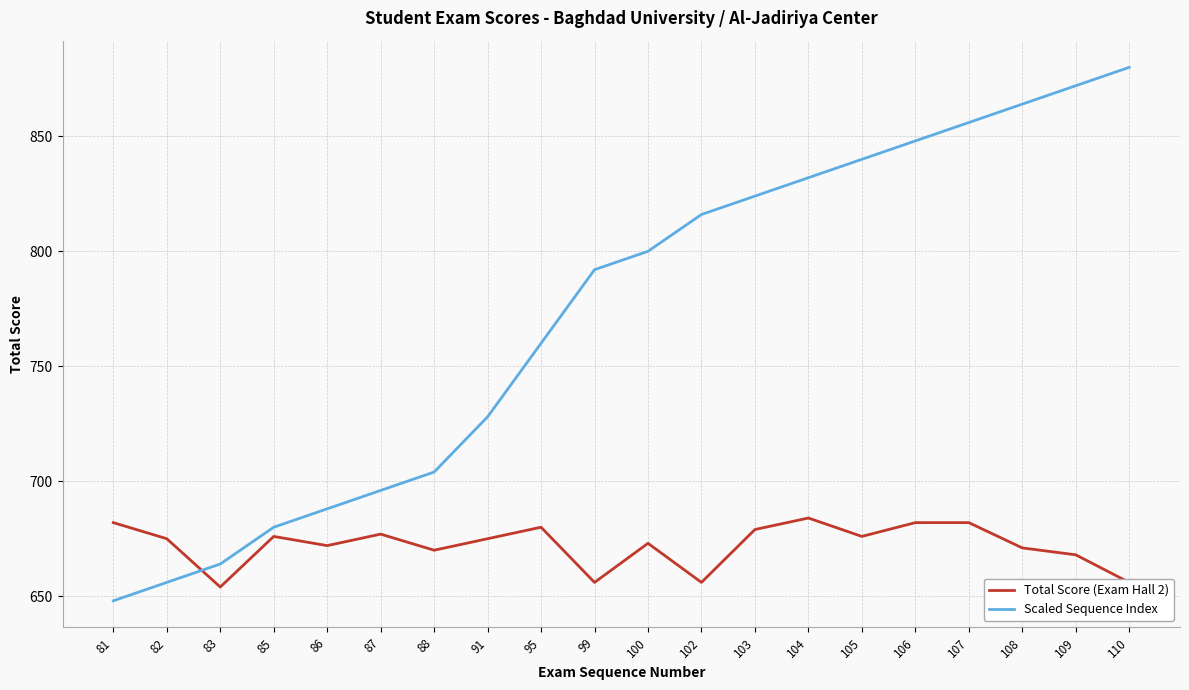

Which series has the largest total across all categories?

Scaled Sequence Index